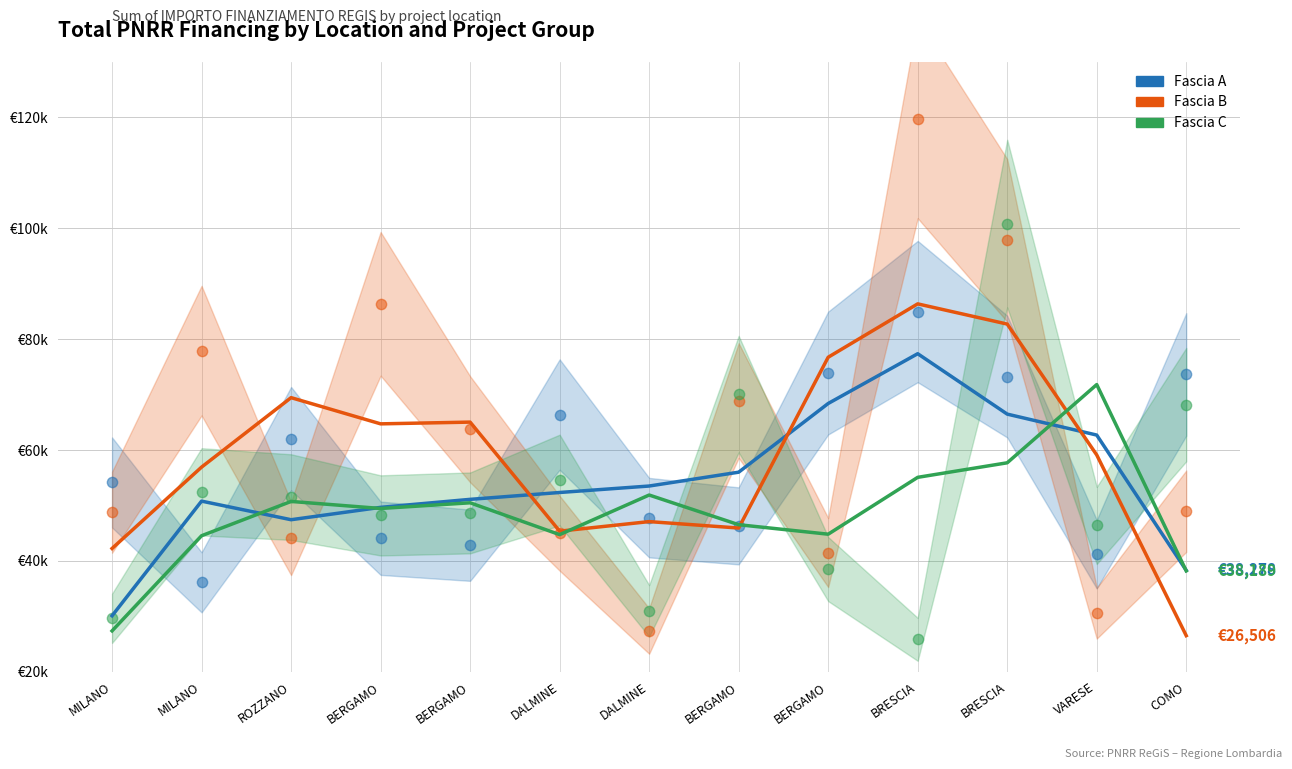

Is the value of Fascia A raw at MILANO greater than the value of Fascia C raw at VARESE?

Yes